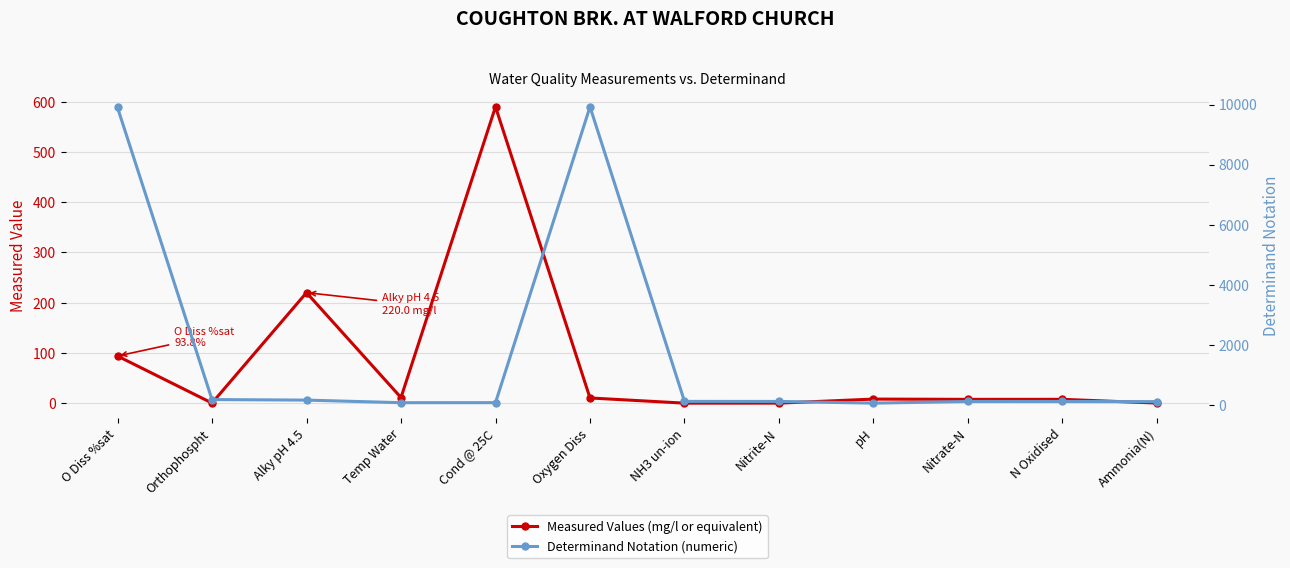

How many lines are shown in the chart?

2